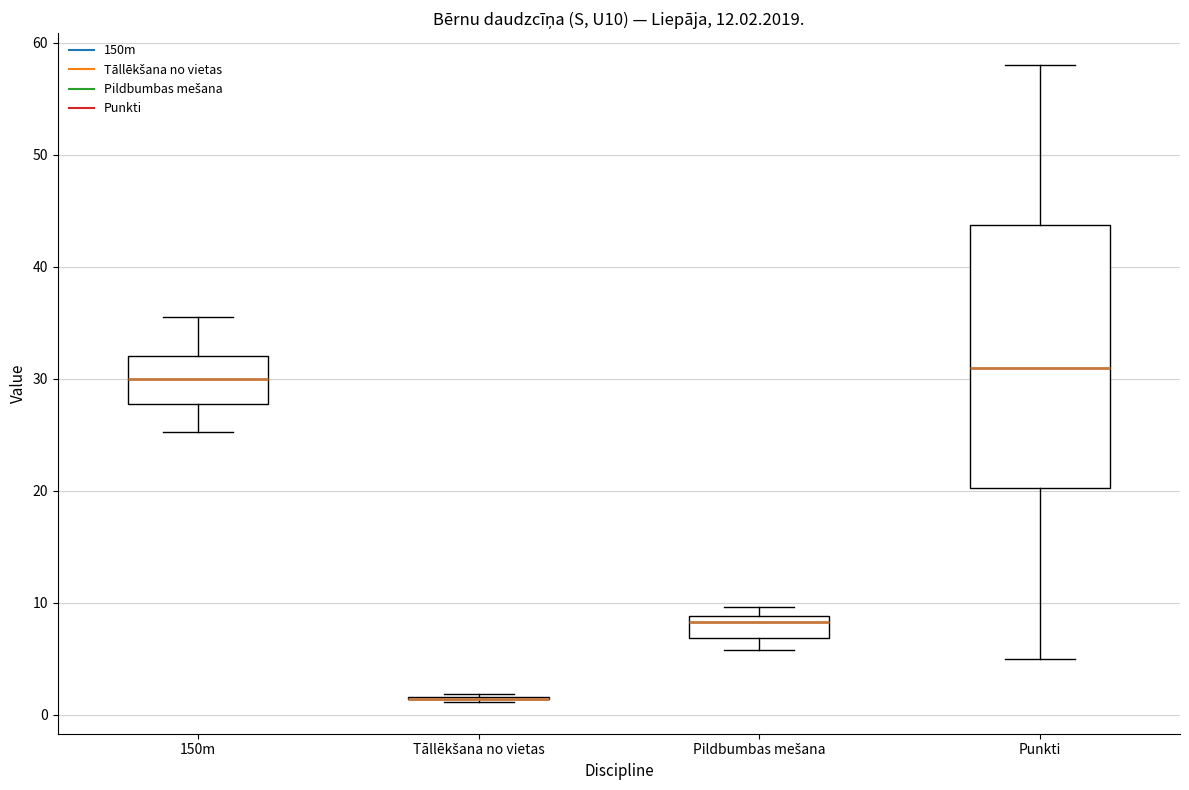

Where is the upper edge of the box for Punkti on the y-axis? The values are not printed on the chart, so give them approximately, as read against the axis.

44